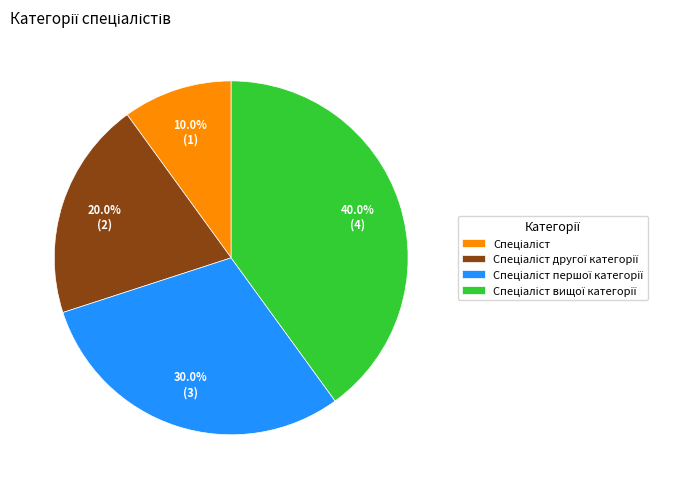

Is there any slice that represents more than half of the pie?

No